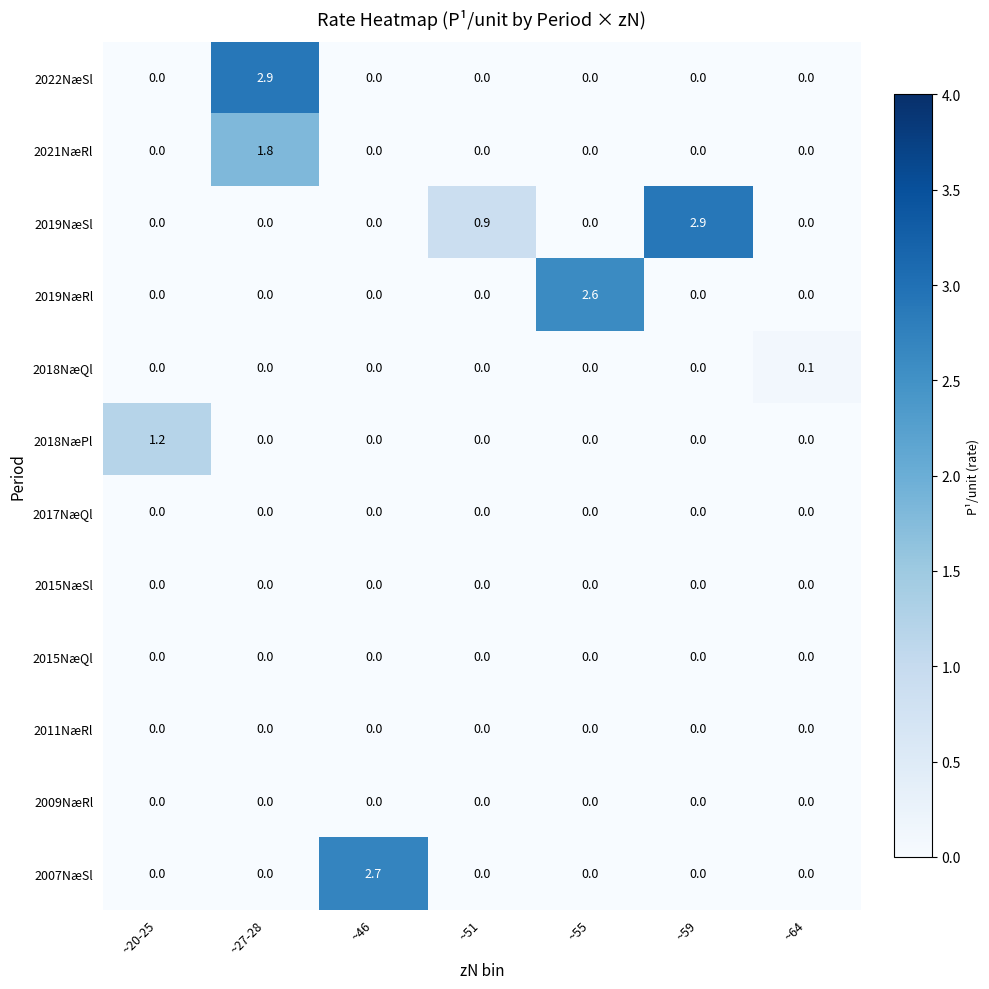

What is the greatest value displayed?

2.9